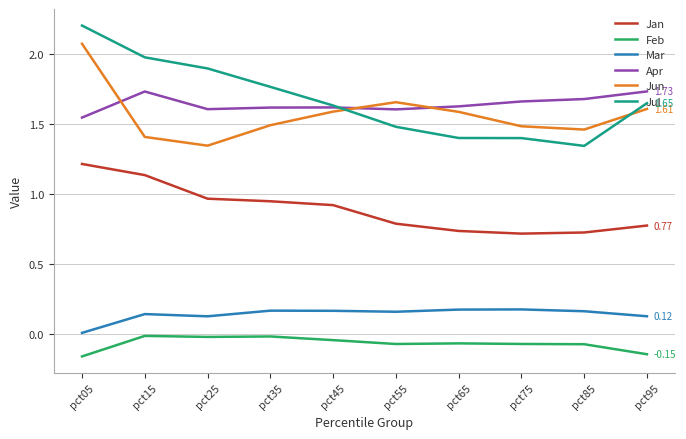

At which category is the sum across all series the highest?

pct05